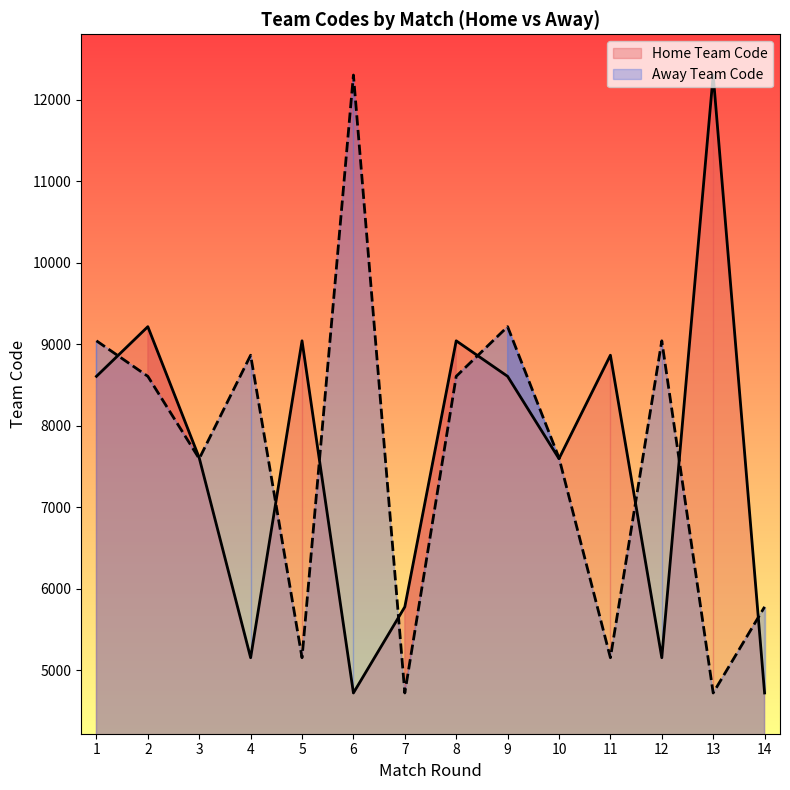

What is the maximum value for Away Team Code?

12305.0